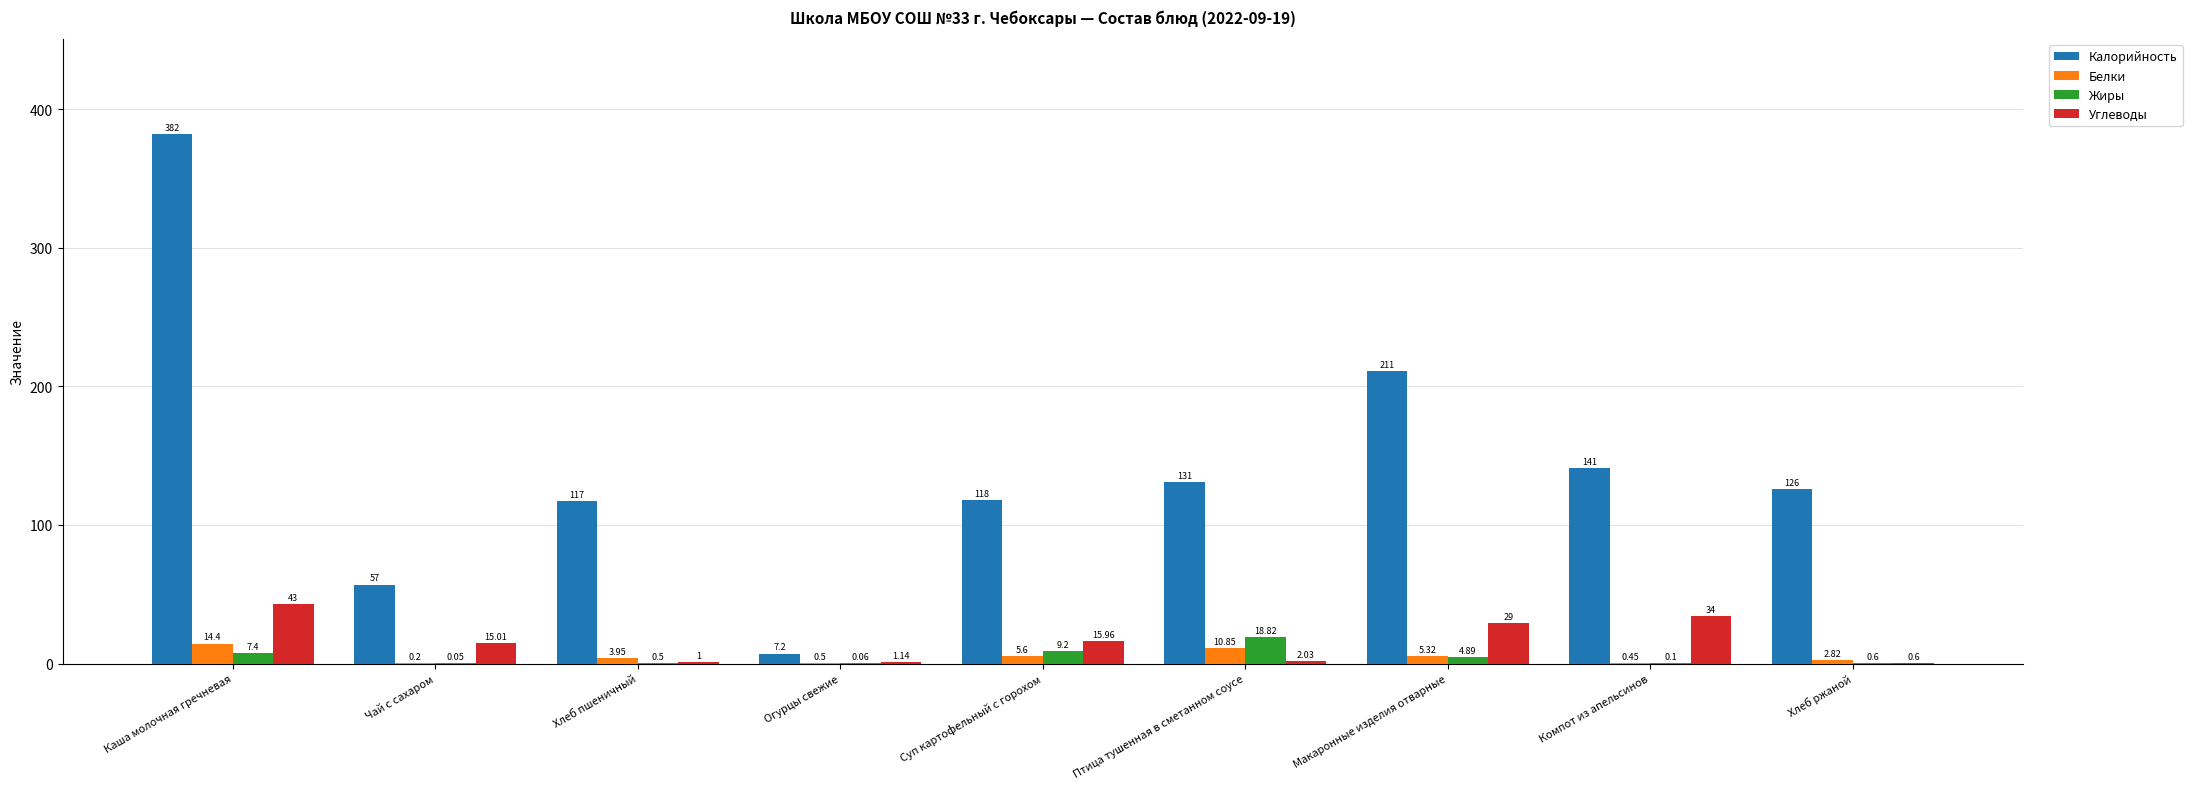

How many groups of bars are there?

9